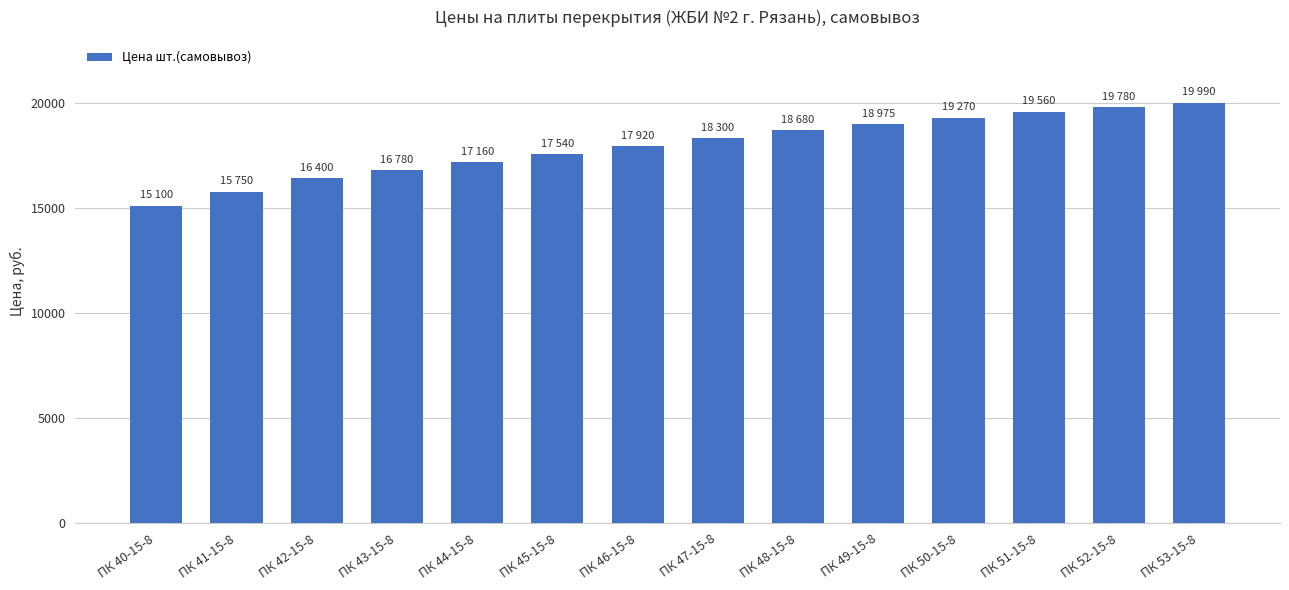

Where is the data nearest to the value 17545?

ПК 45-15-8